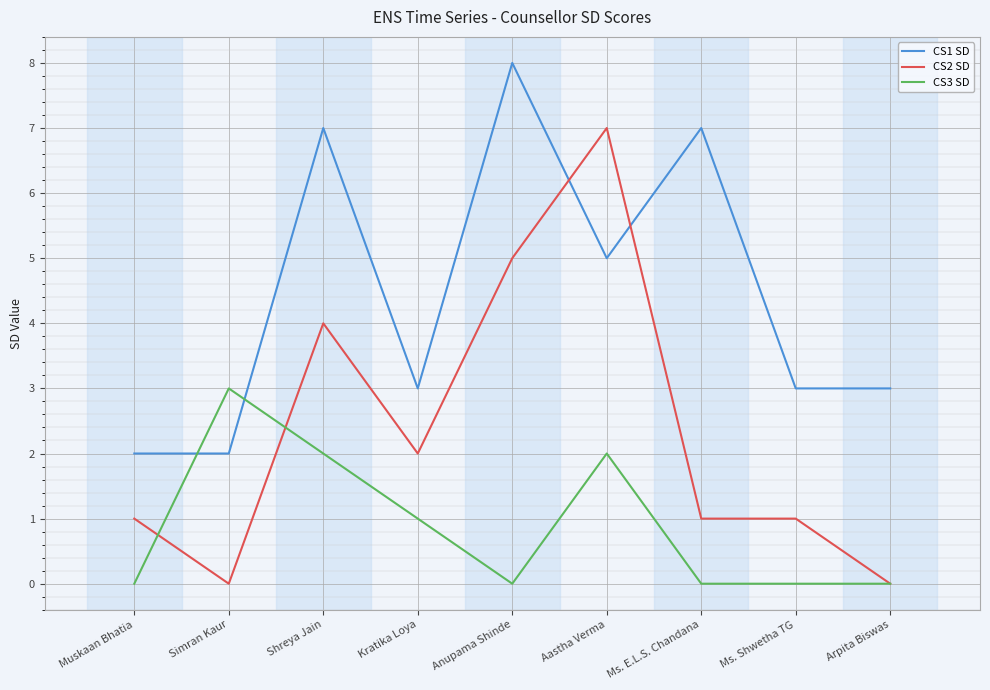

At Muskaan Bhatia, list the series in order from largest to smallest.

CS1 SD, CS2 SD, CS3 SD